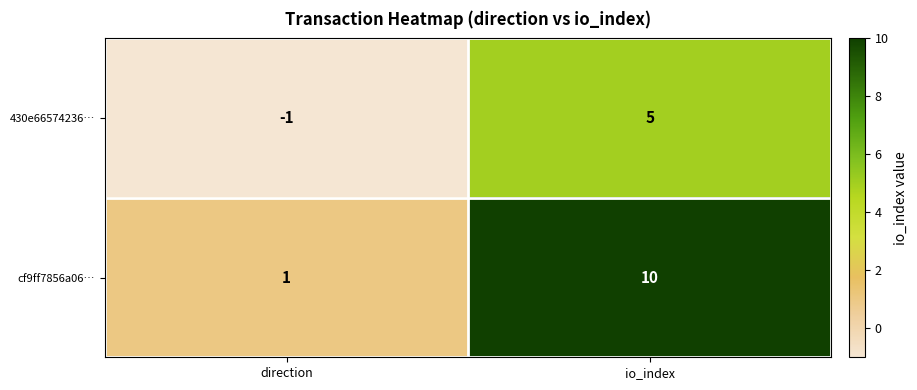

Reading right to left, transcribe all the data shown in this chart.

430e66574236…: 5	-1
cf9ff7856a06…: 10	1